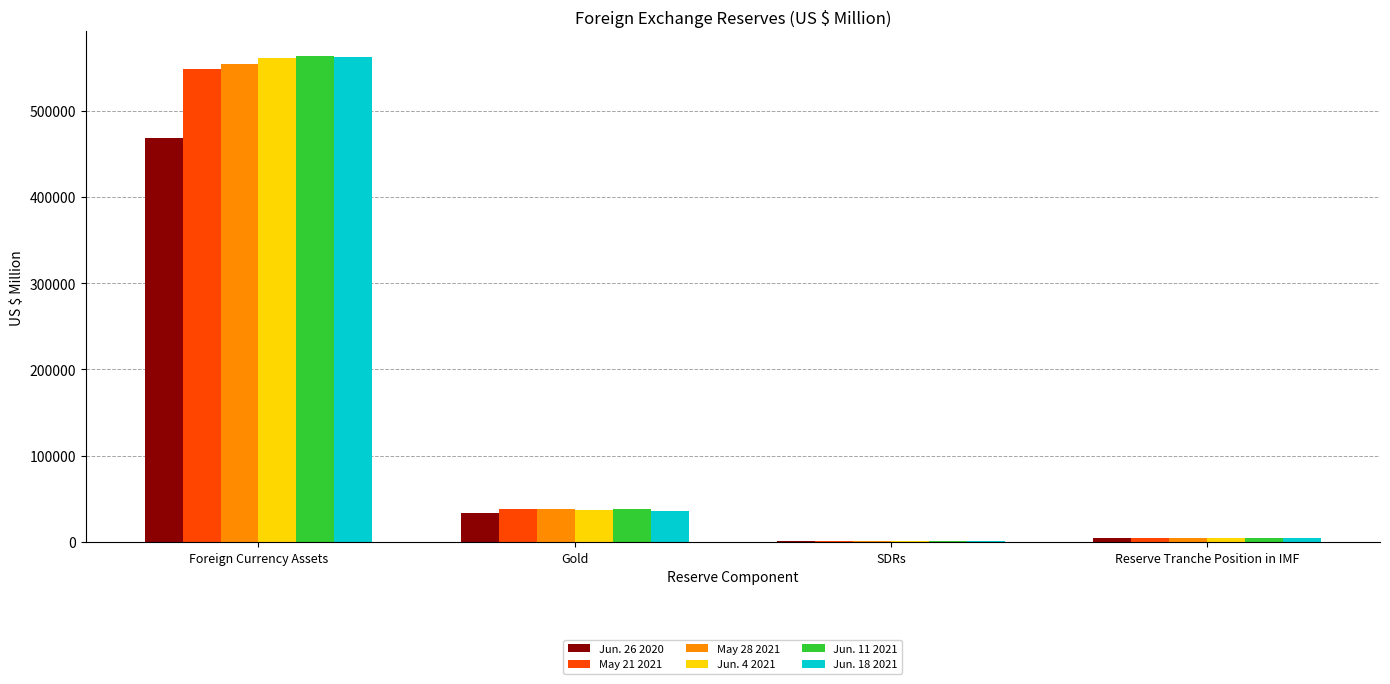

What is the total value across all series at Reserve Tranche Position in IMF?

29280